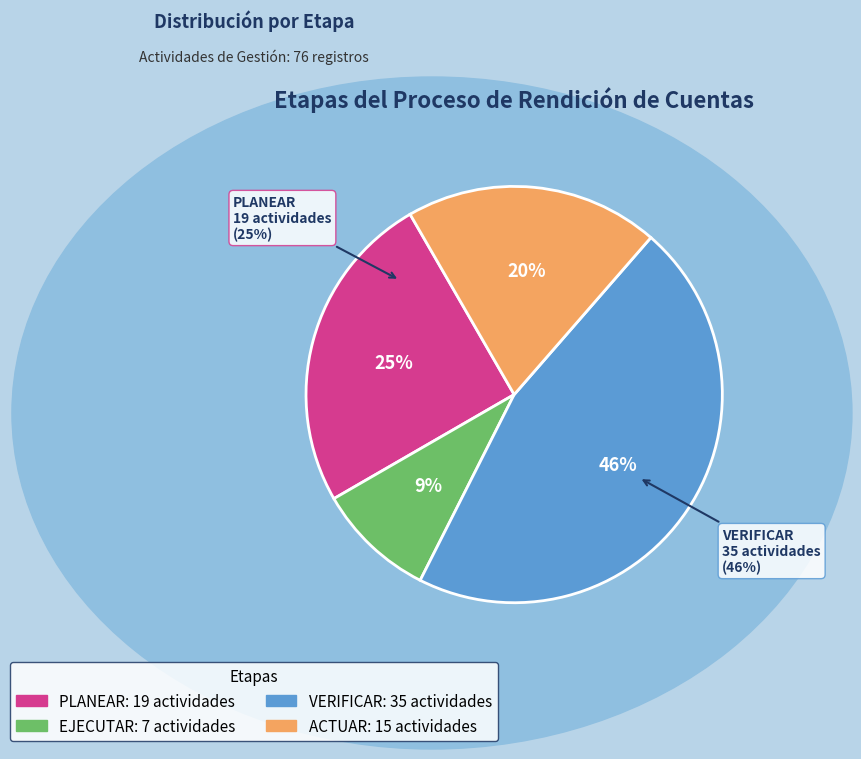

Rank the categories by value from highest to lowest.

VERIFICAR, PLANEAR, ACTUAR, EJECUTAR